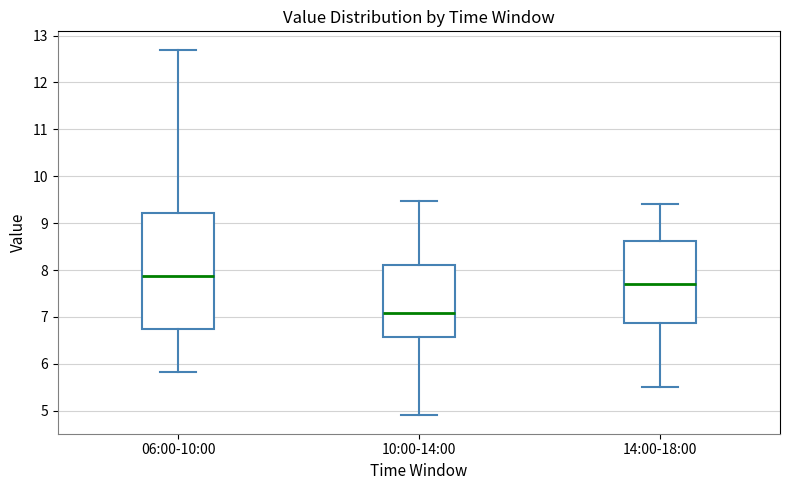

Reading left to right, read every box against the y-axis: the position of its median line, the range the box covers, and the ends of its whiskers. The values are not printed on the chart, so give them approximately, as read against the axis.

06:00-10:00: median 7.9, box 6.7 to 9.2, whiskers 5.8 to 12.7
10:00-14:00: median 7.1, box 6.6 to 8.1, whiskers 4.9 to 9.5
14:00-18:00: median 7.7, box 6.9 to 8.6, whiskers 5.5 to 9.4